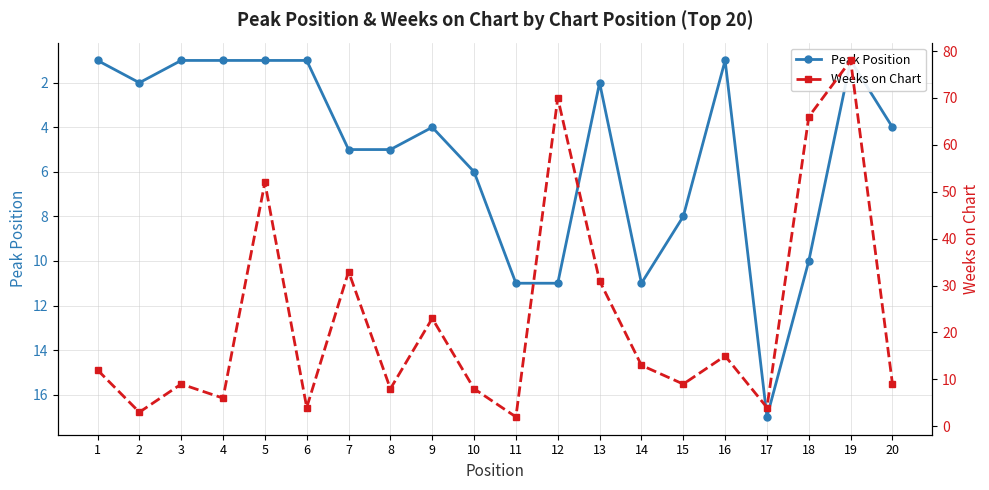

What is the difference between the Peak Position values at 13 and 17?

15